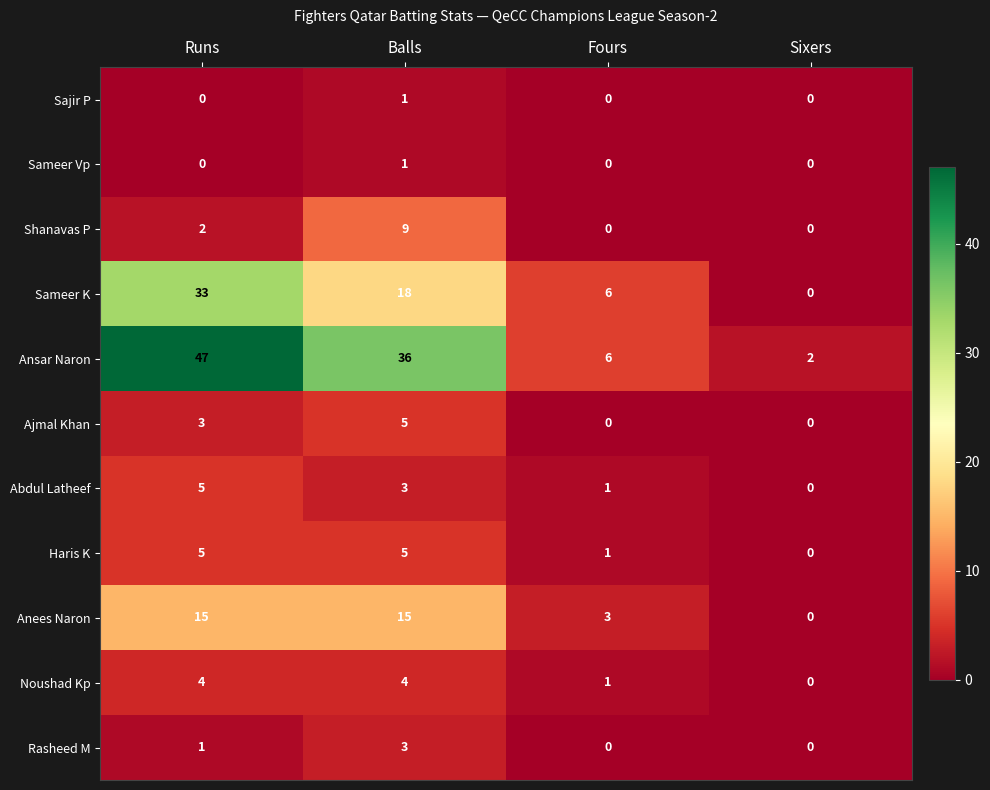

Which label corresponds to the largest value in the chart?

Runs